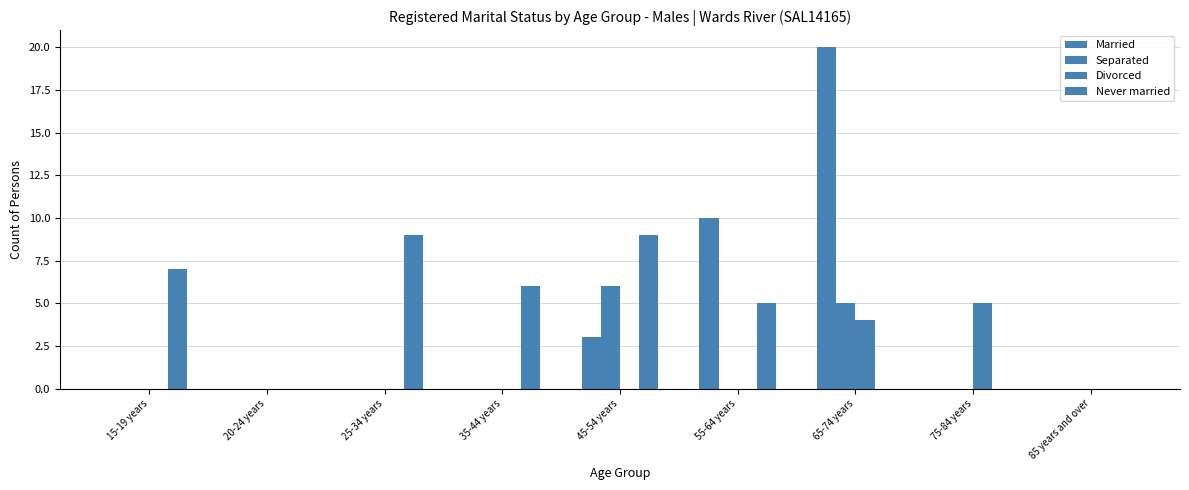

How many groups of bars are there?

9